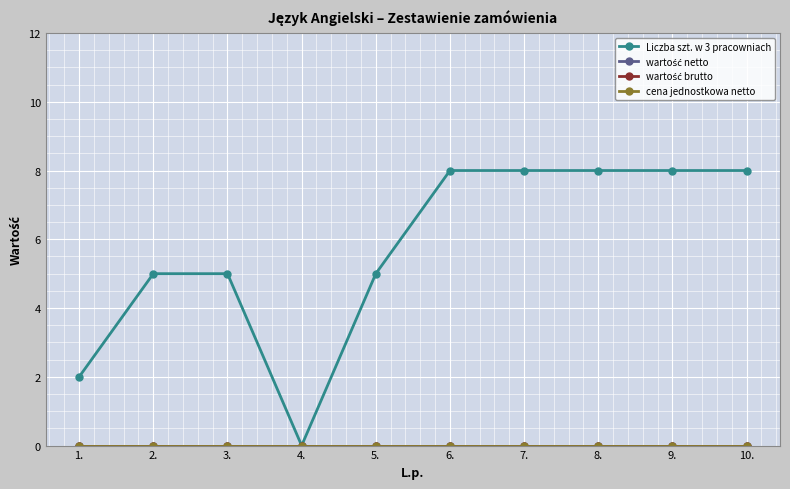

Is this an area chart (filled region under the line)?

No